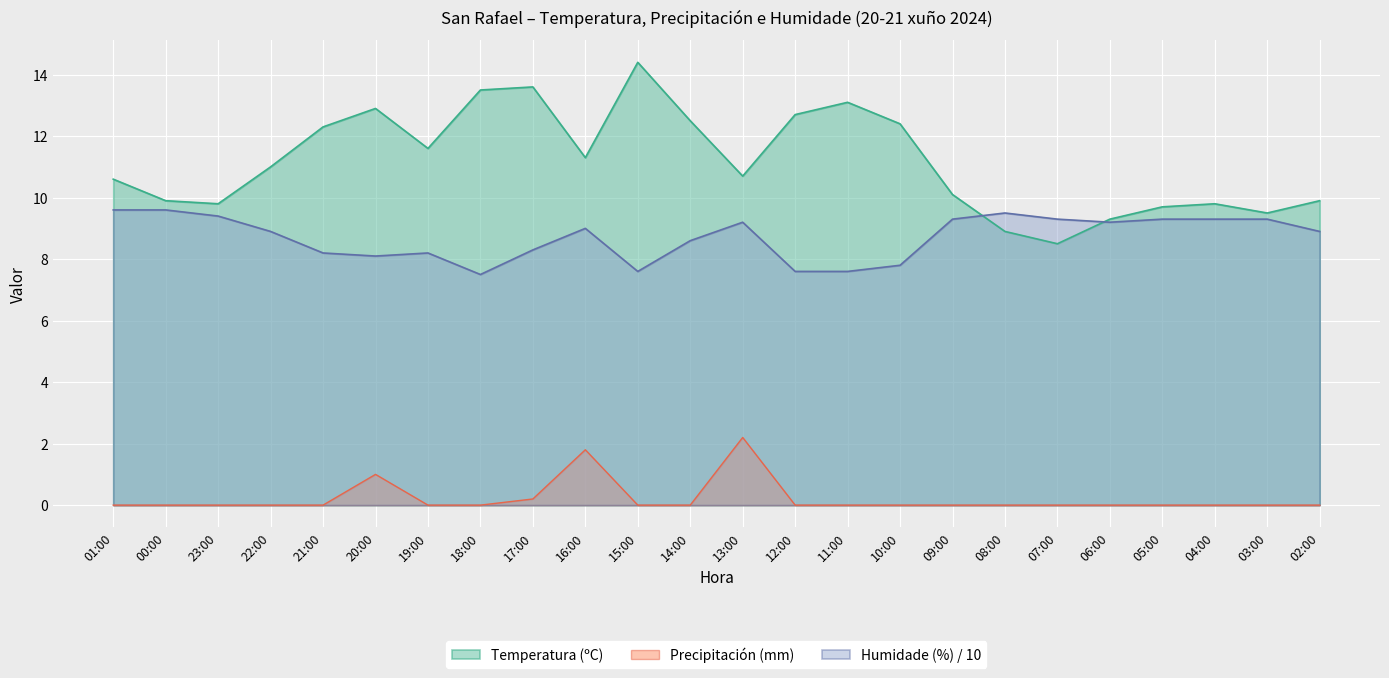

At which label does Precipitación (mm) reach its peak?

13:00